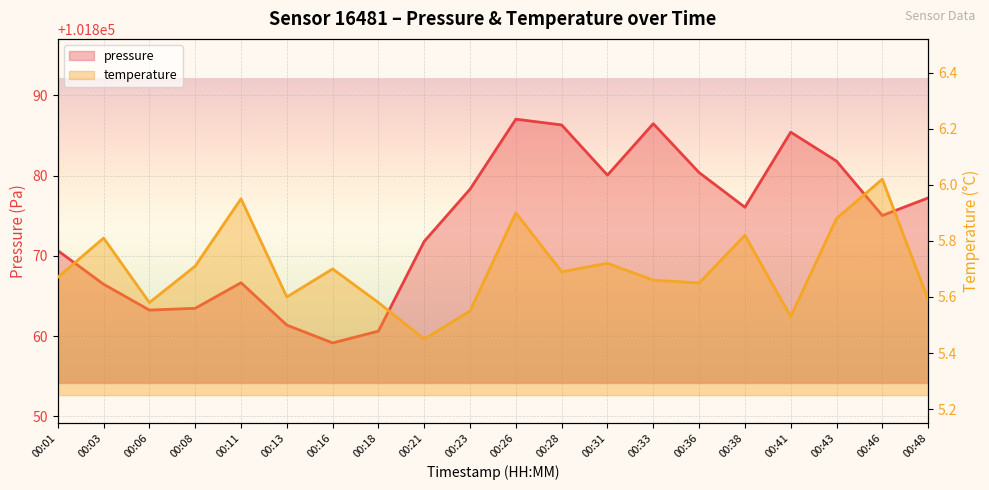

True or false: temperature and pressure cross at least once.

False